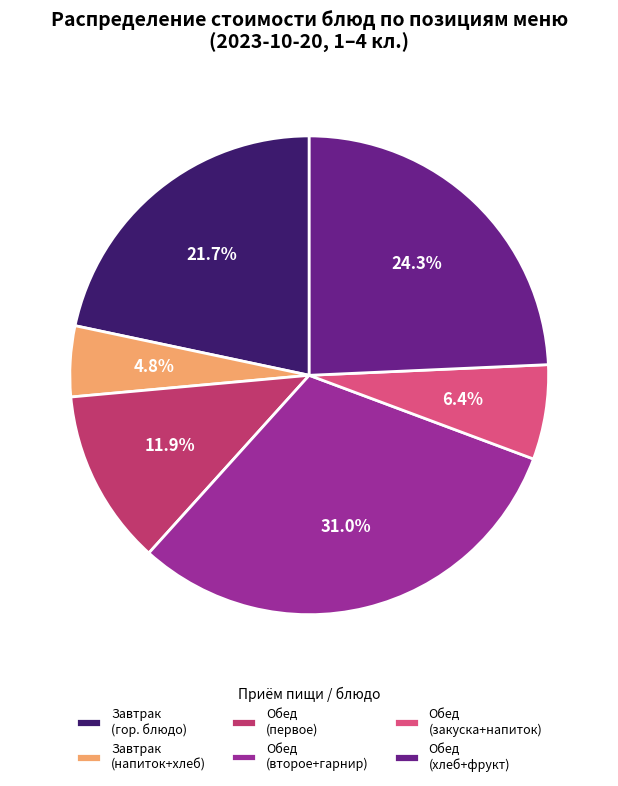

Does any single category account for the majority?

No